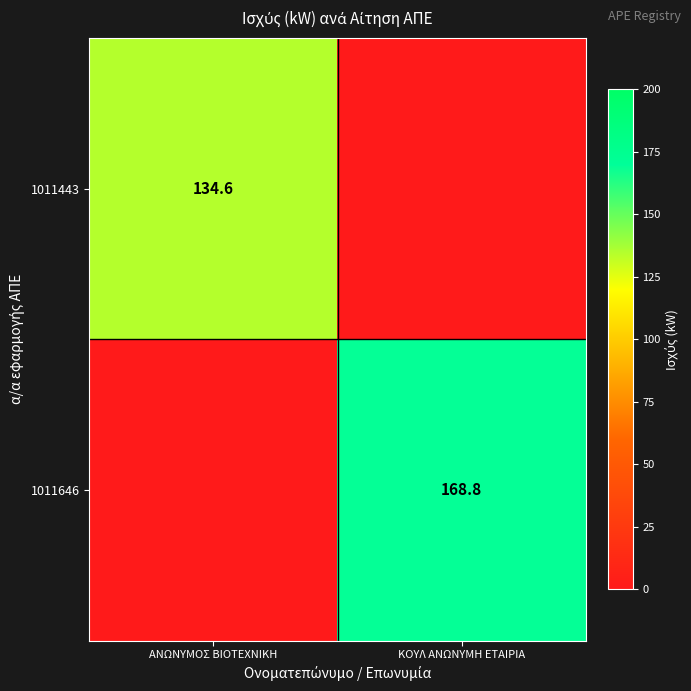

The value of 1011646 at ΚΟΥΛ ΑΝΩΝΥΜΗ ΕΤΑΙΡΙΑ is 280.9. True or false?

False